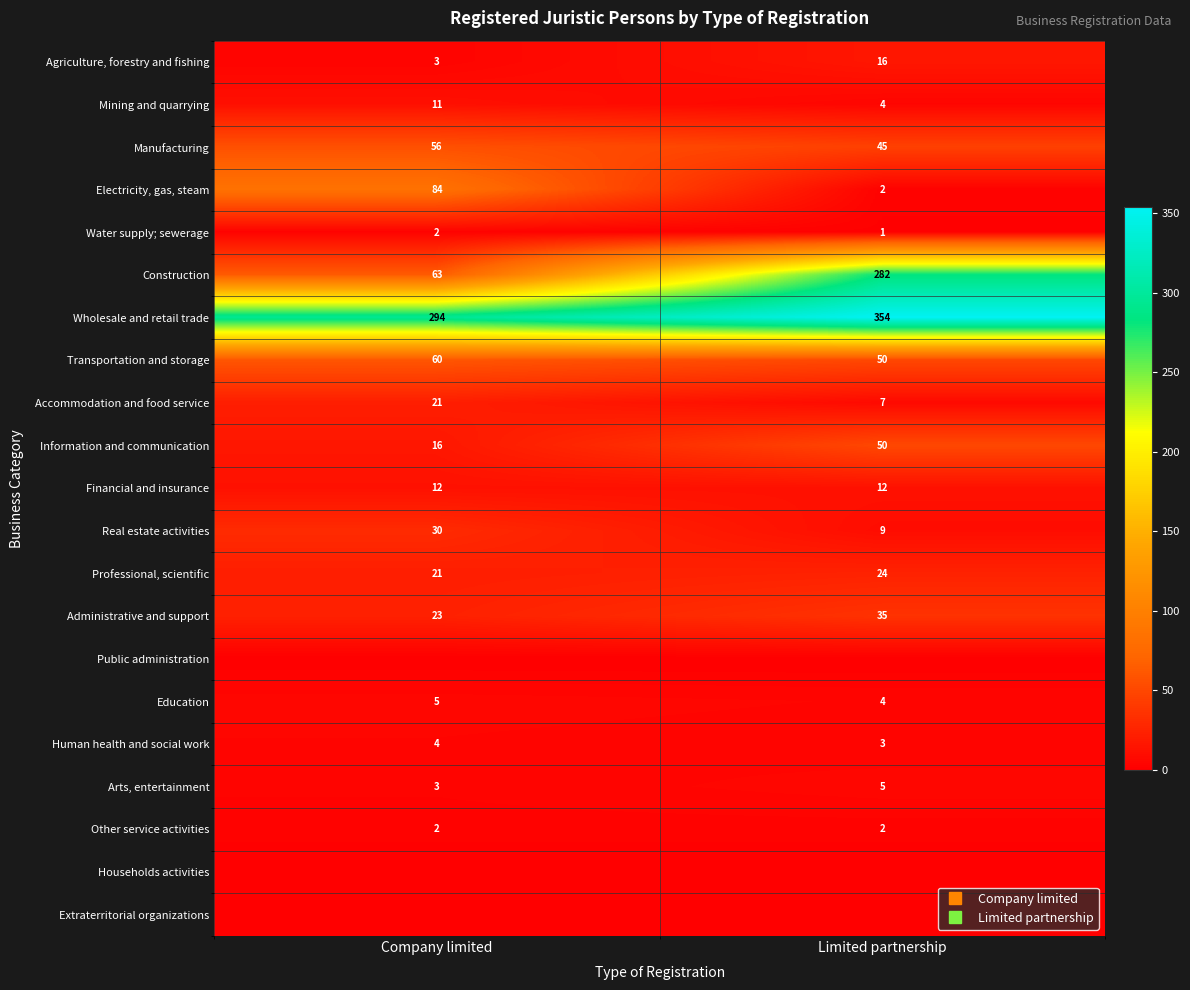

At which category is the sum across all series the highest?

Limited partnership